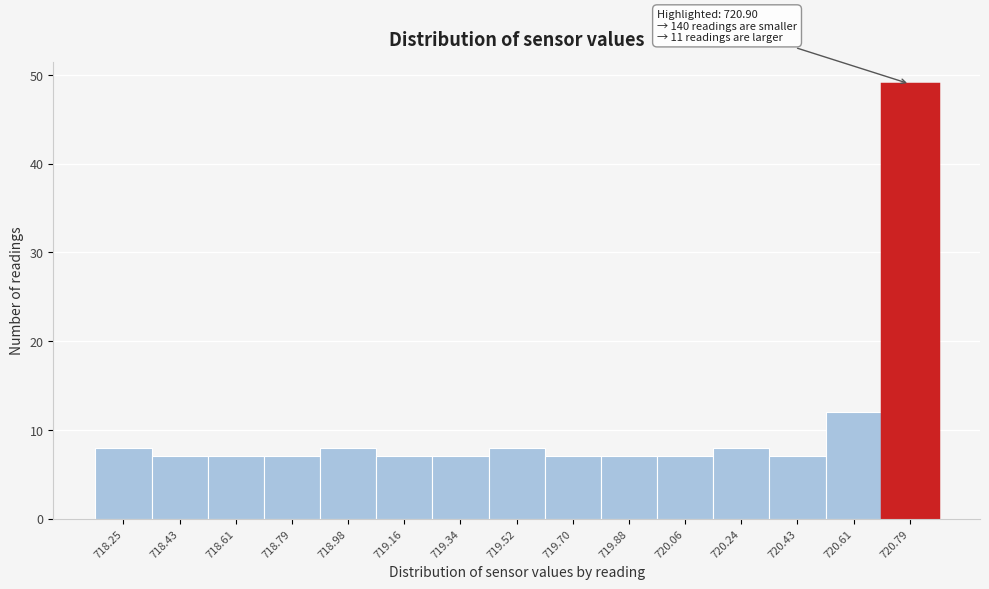

Reading left to right, transcribe all the data shown in this chart.

718.25=8	718.43=7	718.61=7	718.79=7	718.98=8	719.16=7	719.34=7	719.52=8	719.70=7	719.88=7	720.06=7	720.24=8	720.43=7	720.61=12	720.79=49